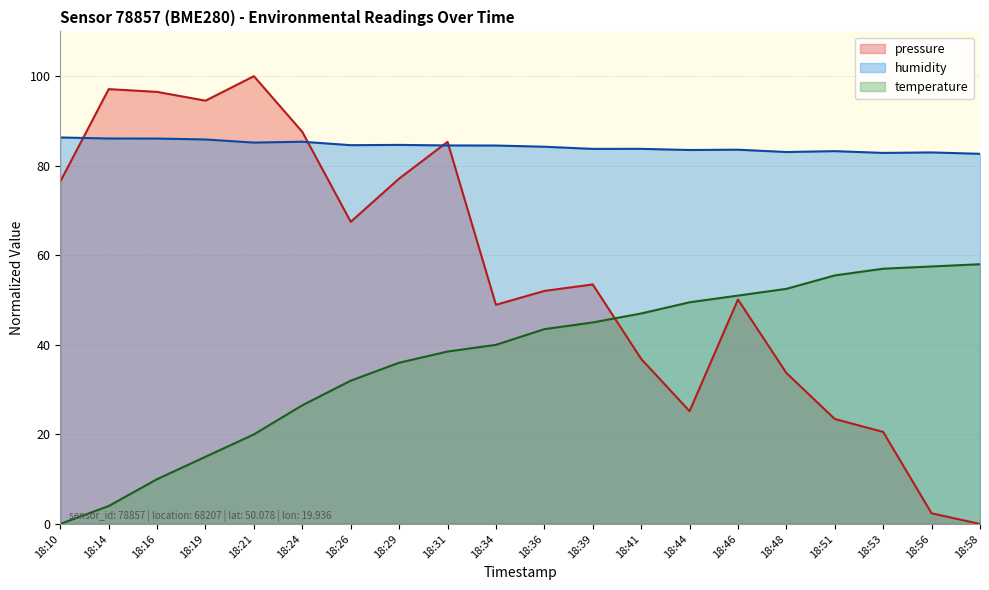

How many interior local peaks does the pressure series have?

5